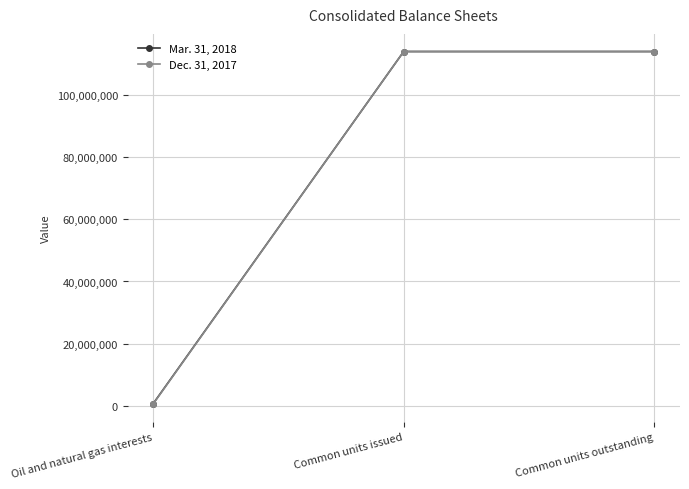

What is the sum of the Mar. 31, 2018 values at Common units outstanding and Common units issued?

227764090